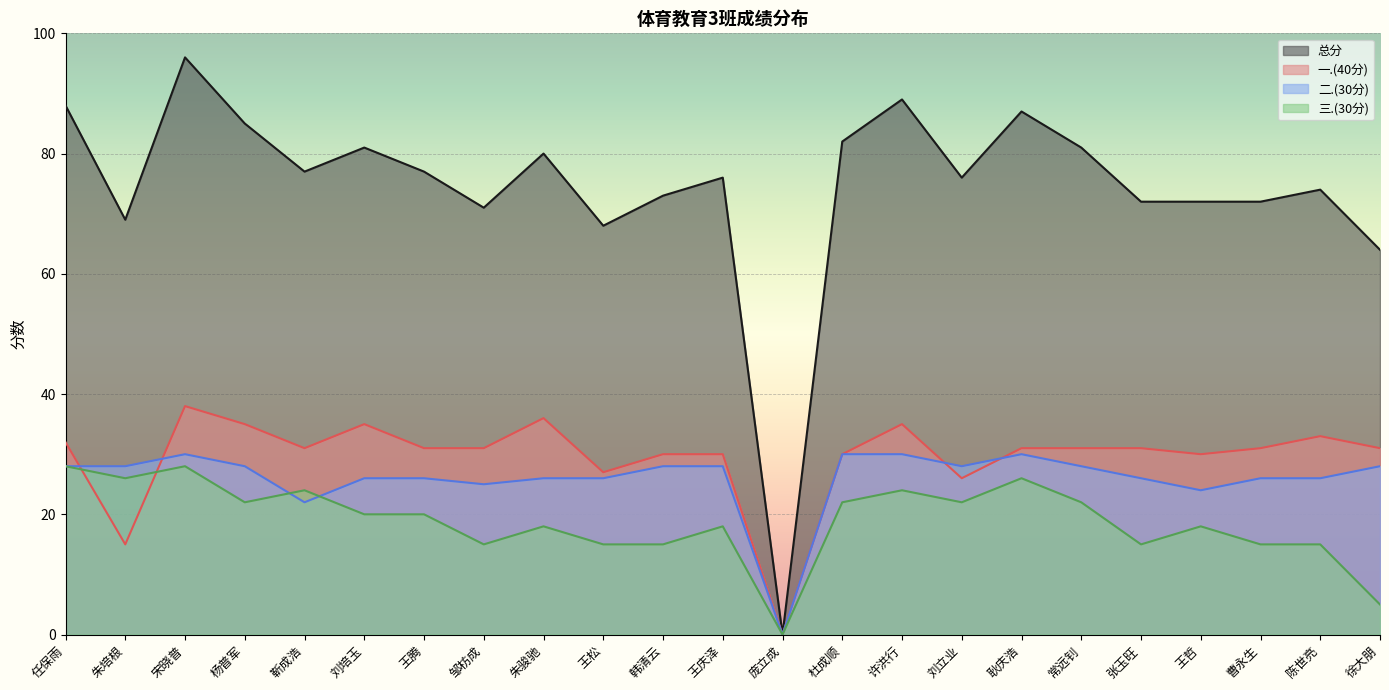

List the labels in order of 总分 value, smallest first.

庞立成, 徐大朋, 王松, 朱培根, 邹枋成, 张玉旺, 王哲, 曹永生, 韩清云, 陈世亮, 王庆泽, 刘立业, 靳成浩, 王腾, 朱骏驰, 刘培玉, 常远钊, 杜成顺, 杨普军, 耿庆浩, 任保雨, 许洪行, 宋晓普